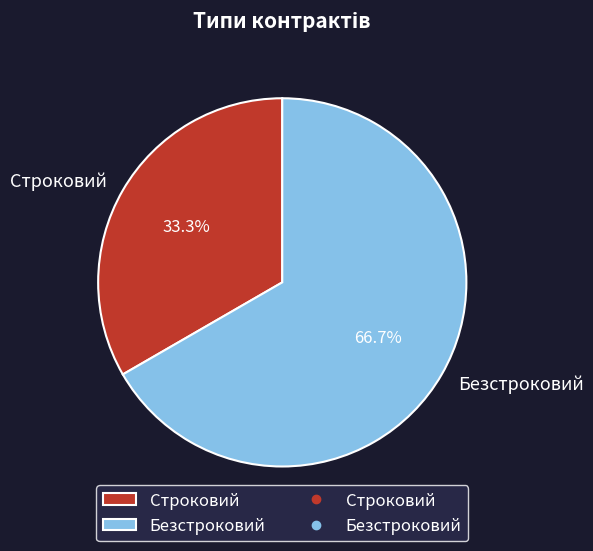

Approximately how many times larger is the value at Безстроковий compared to Строковий?

2.0